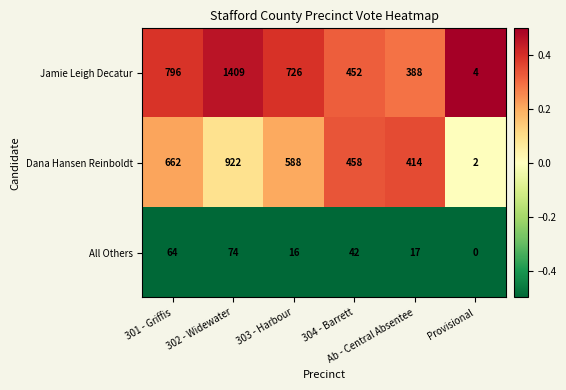

Which series has the widest spread of values?

Jamie Leigh Decatur